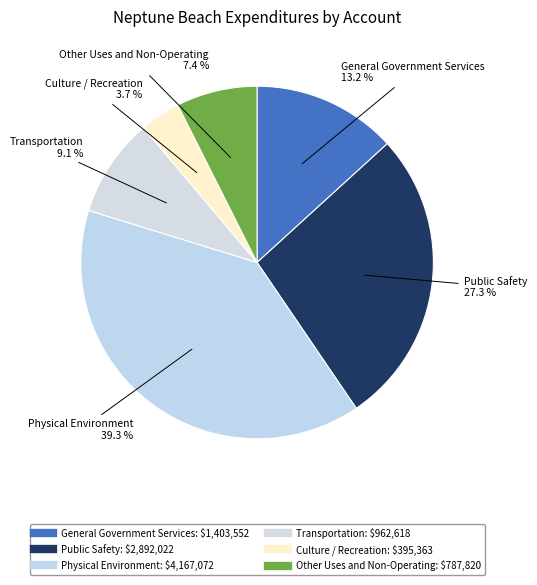

How many slices are in this pie chart?

6